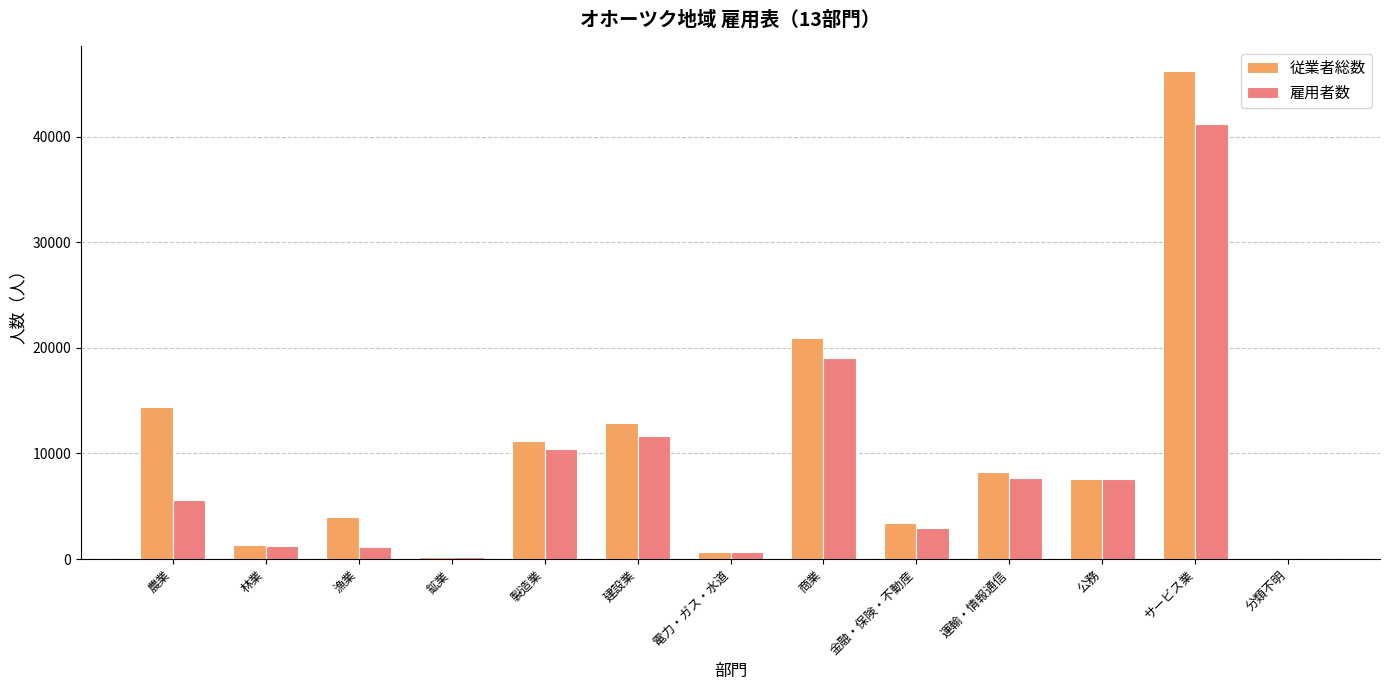

How many categories are shown in the chart?

13